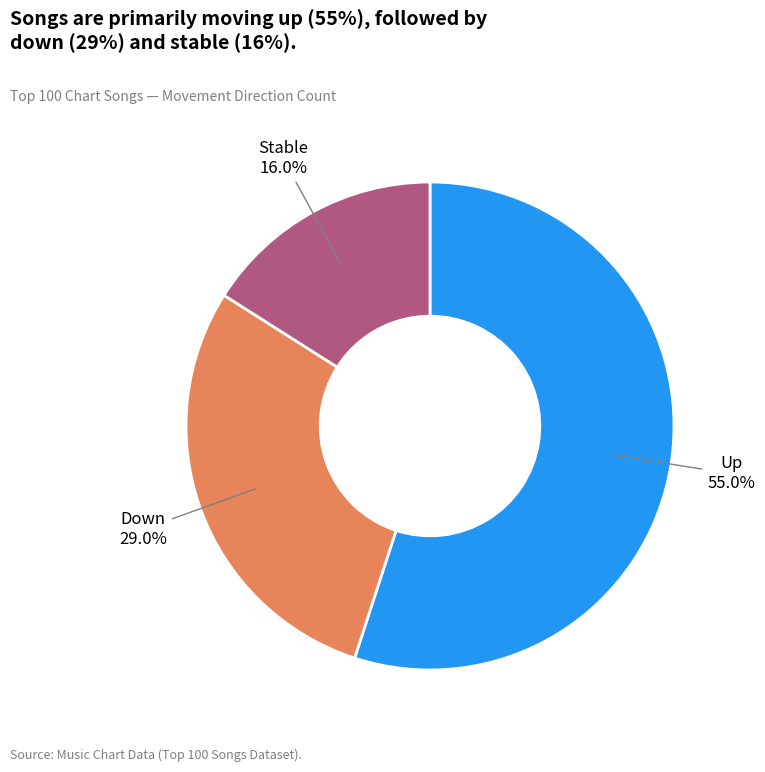

Is there any slice that represents more than half of the pie?

Yes